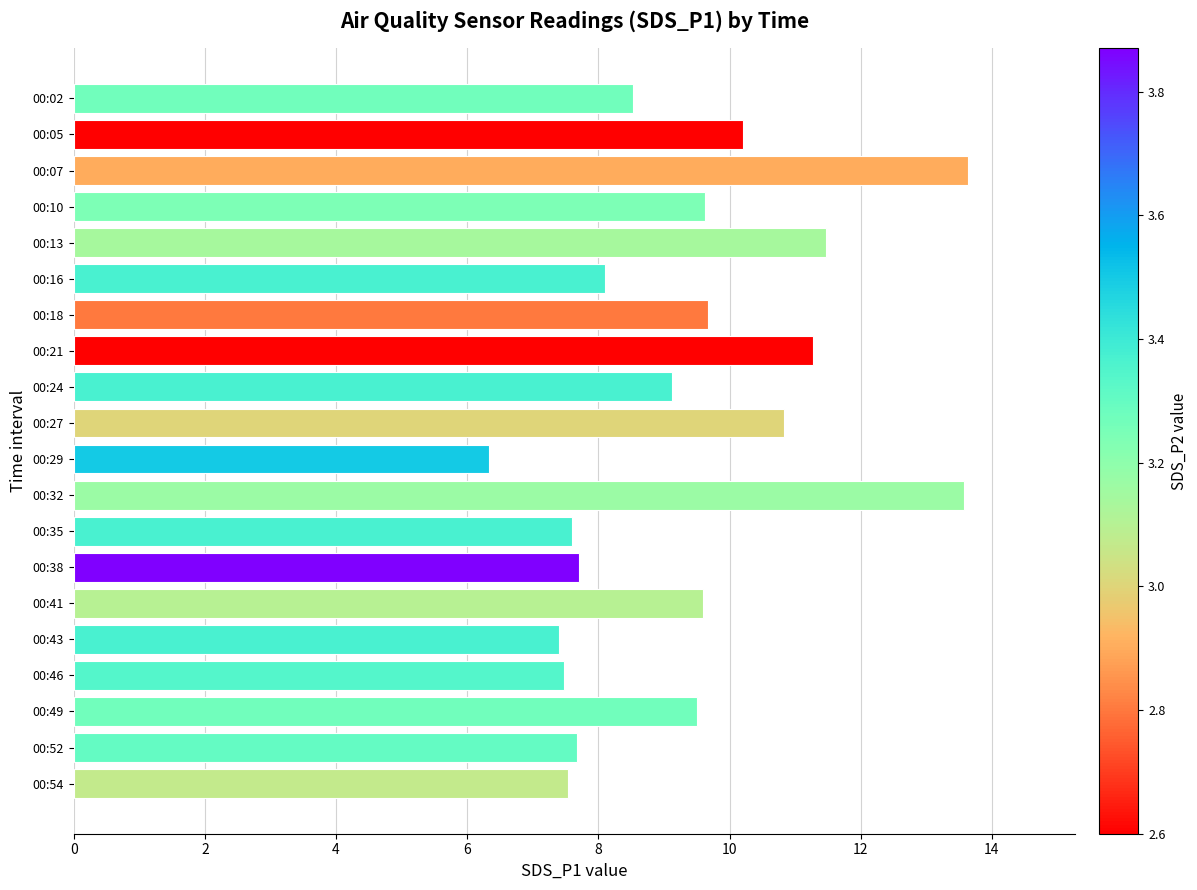

True or false: the data shows 13.6 at 00:32.

True